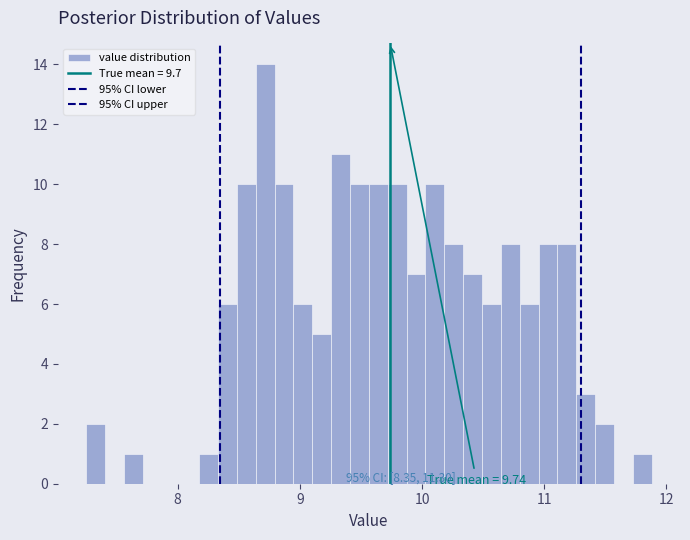

Read against the x-axis, roughly where is the centre of the tallest bar?

8.7